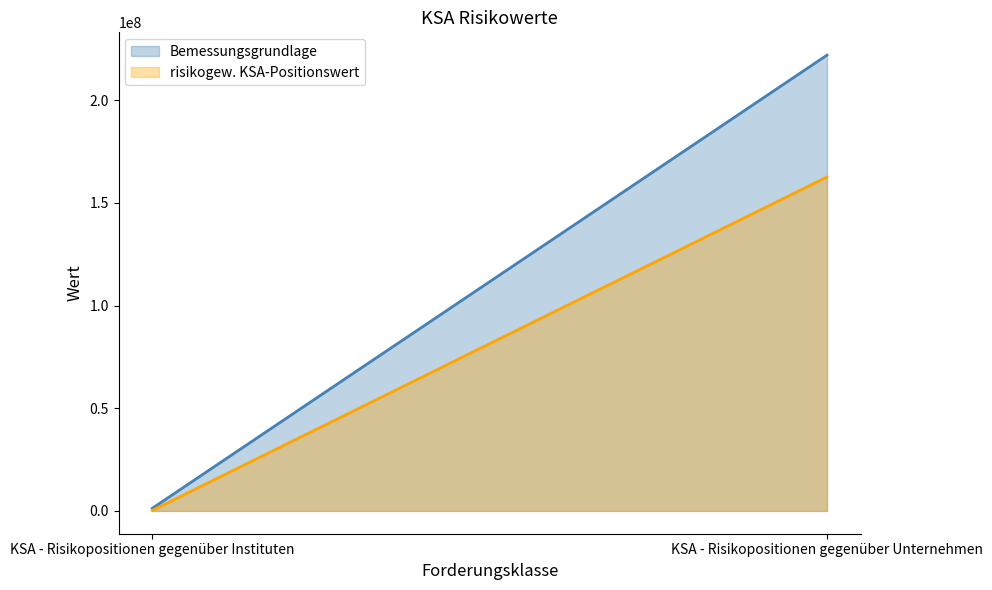

Reading left to right, extract all data points from this chart.

Bemessungsgrundlage: KSA - Risikopositionen gegenüber Instituten=1267549.4	KSA - Risikopositionen gegenüber Unternehmen=221928295.3
risikogew. KSA-Positionswert: KSA - Risikopositionen gegenüber Instituten=253509.9	KSA - Risikopositionen gegenüber Unternehmen=162582050.9